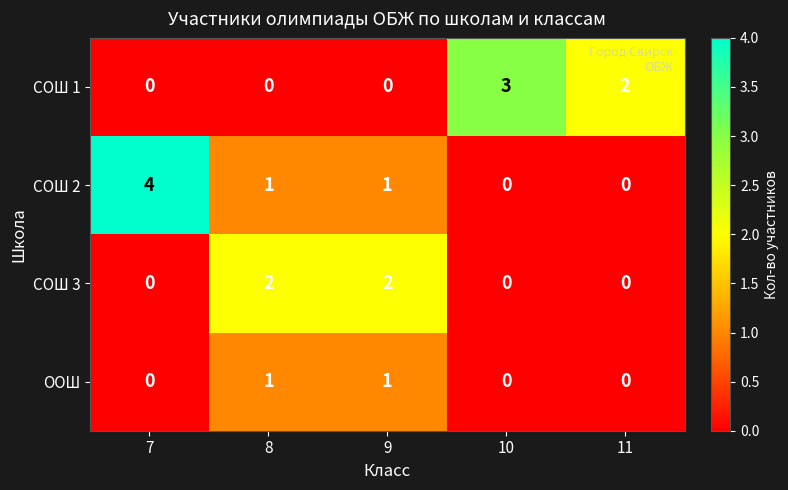

Reading left to right, what are all the values shown in this chart?

СОШ 1: 7=0	8=0	9=0	10=3	11=2
СОШ 2: 7=4	8=1	9=1	10=0	11=0
СОШ 3: 7=0	8=2	9=2	10=0	11=0
ООШ: 7=0	8=1	9=1	10=0	11=0